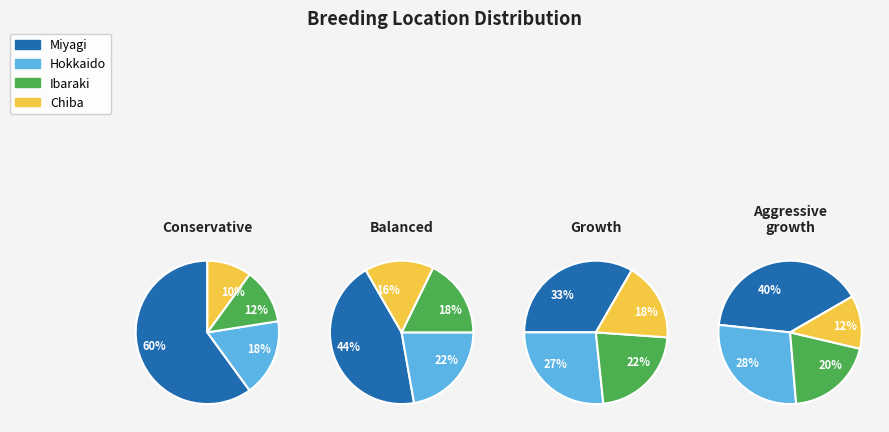

To the nearest percent, what is the difference between the Hokkaido and Chiba slice percentages?

8%